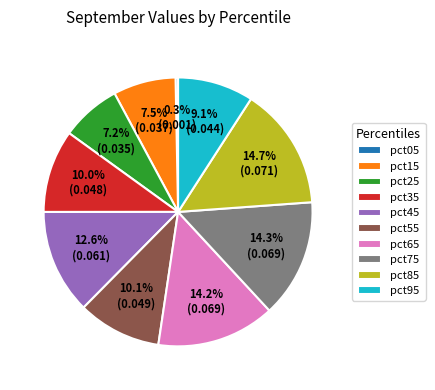

Is the sum of pct35 and pct65 greater than half?

No